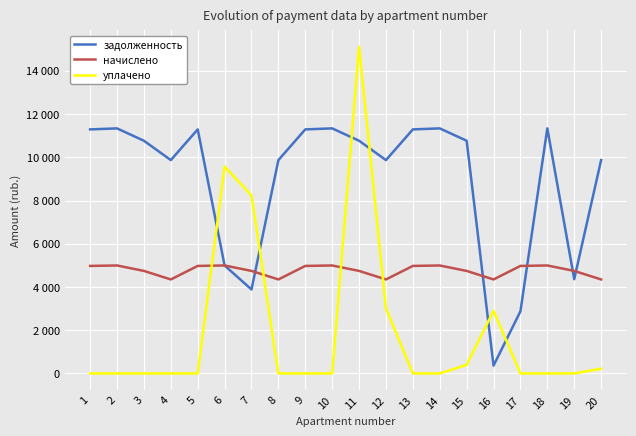

True or false: уплачено has a value of 0.0 at 17.

True